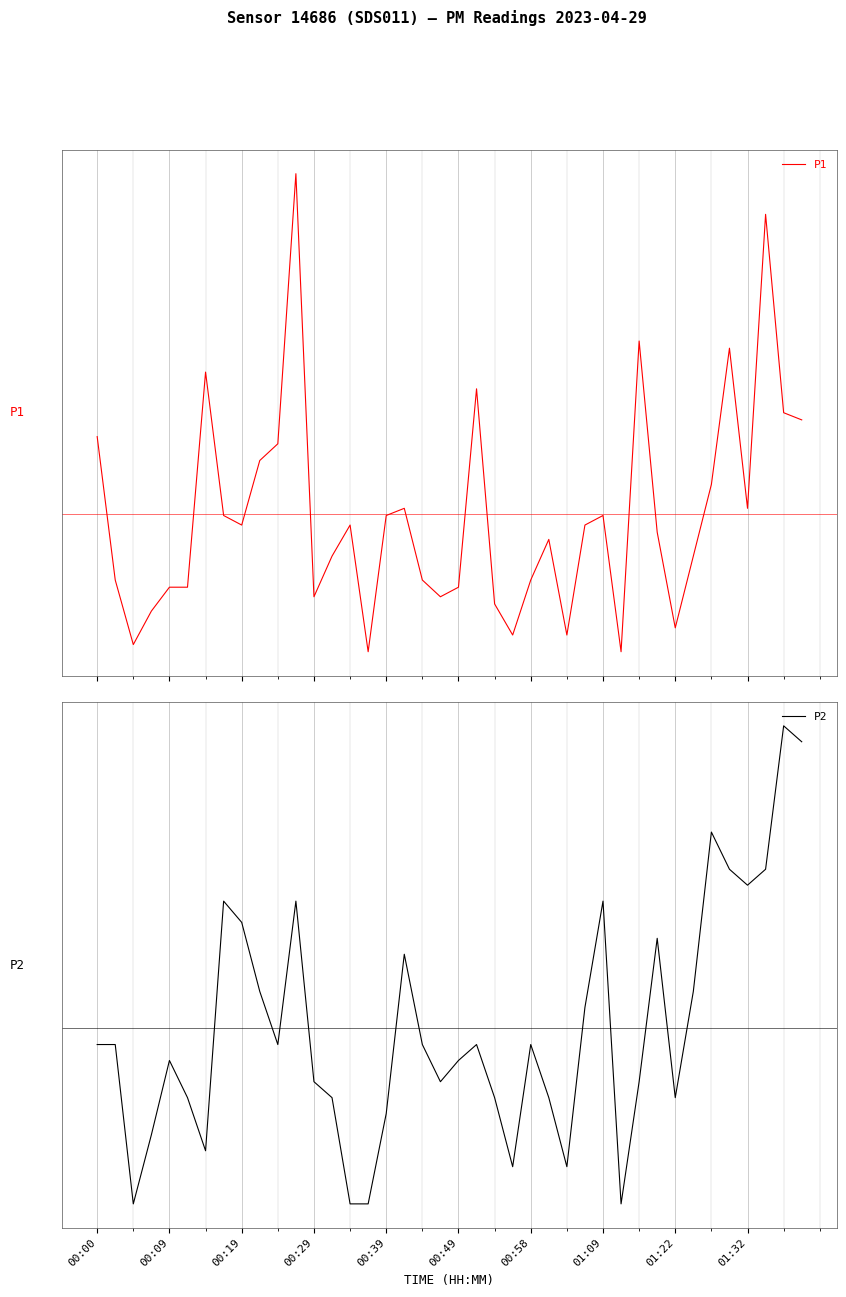

At how many categories does at least one series exceed 0?

20